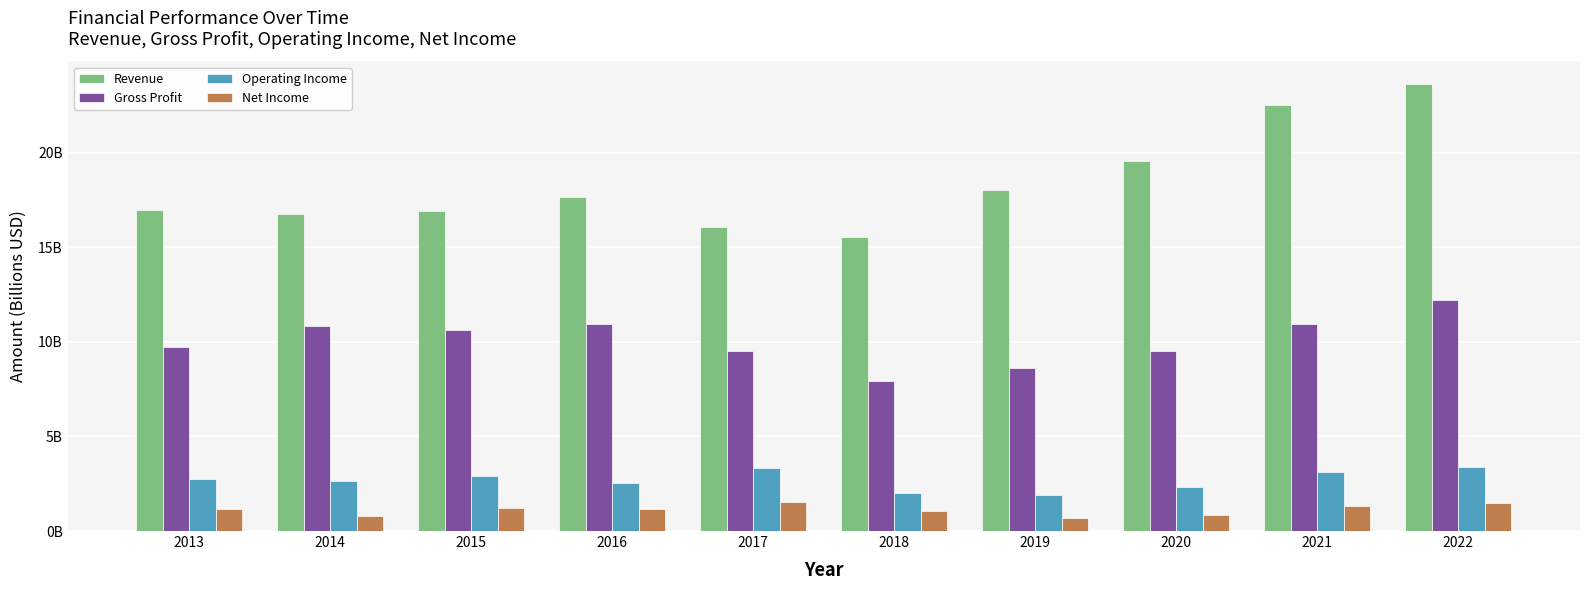

At which category is the sum across all series the highest?

2022